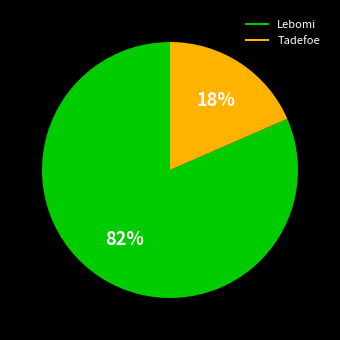

Combined, do Tadefoe and Lebomi account for over 50%?

Yes